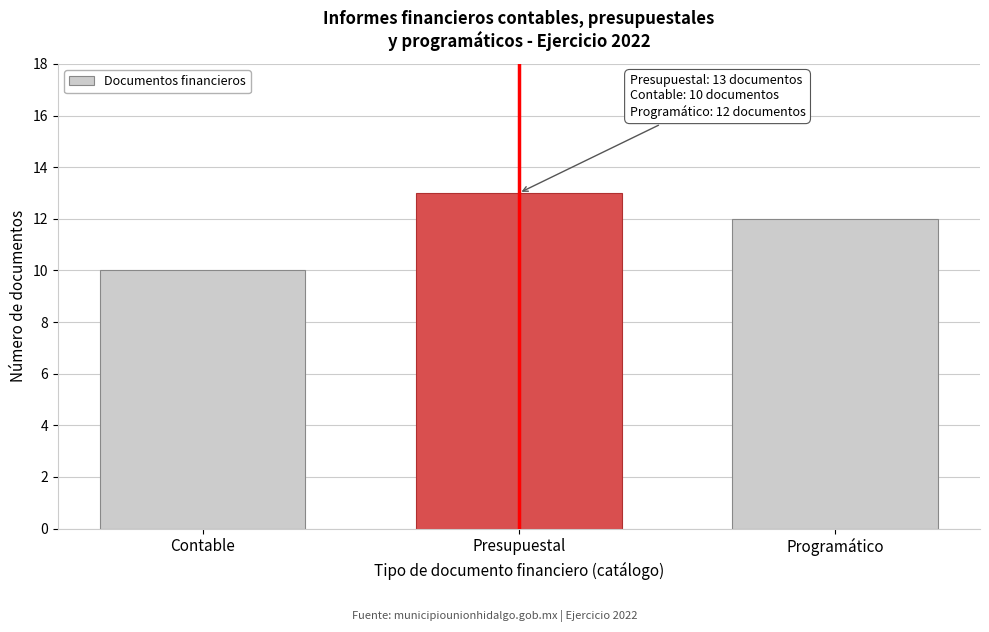

Reading right to left, extract all data points from this chart.

Programático=12	Presupuestal=13	Contable=10